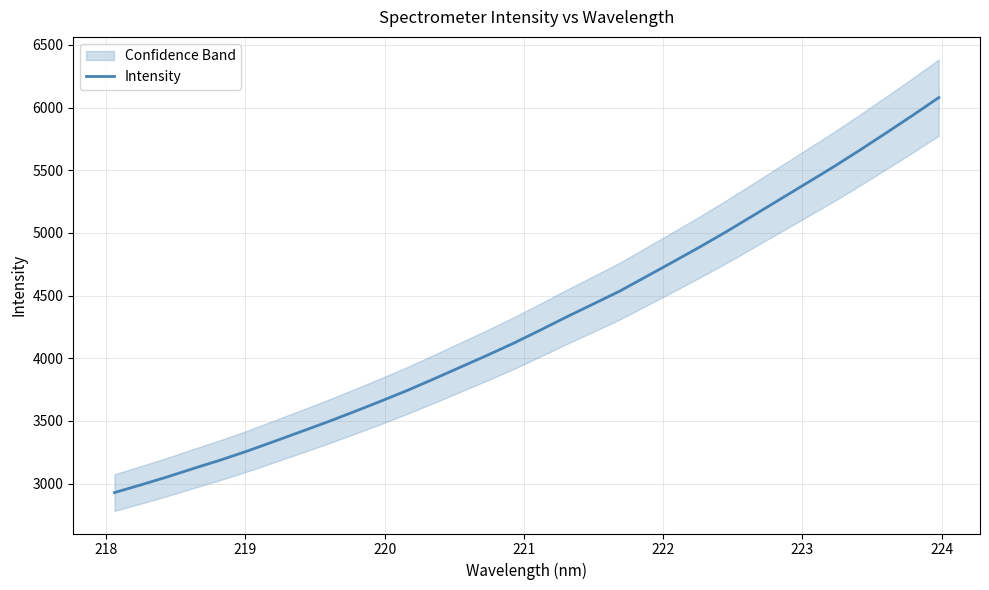

Does the chart display data point markers on the line(s)?

No